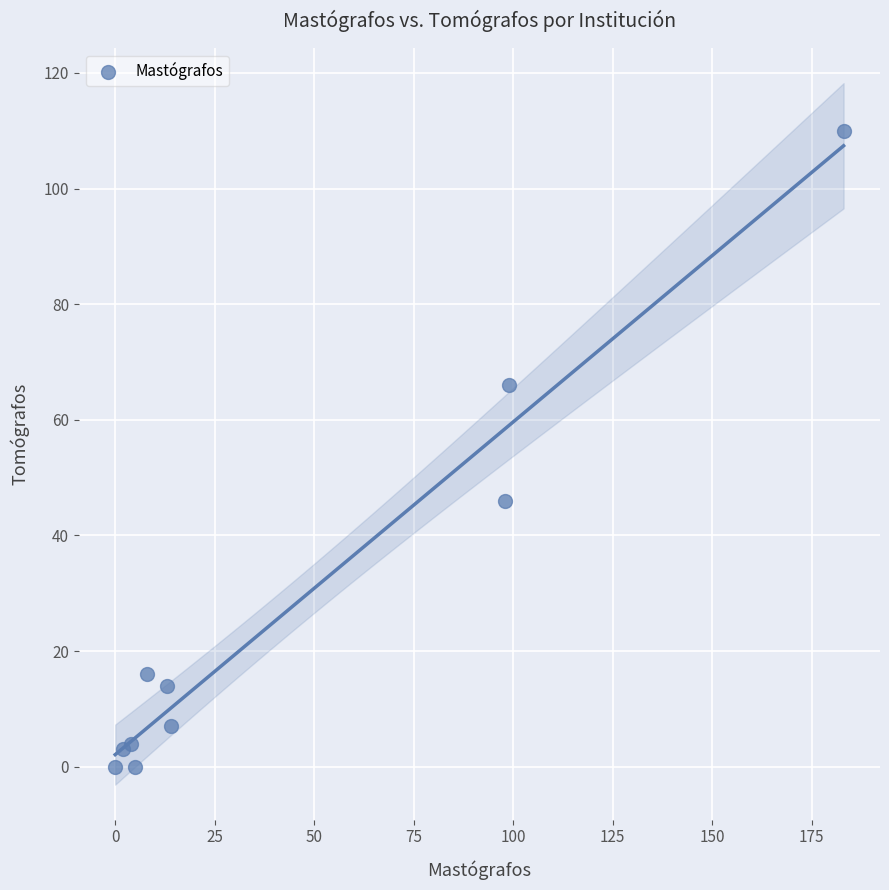

What Y value in the scatter plot is closest to 55?

46